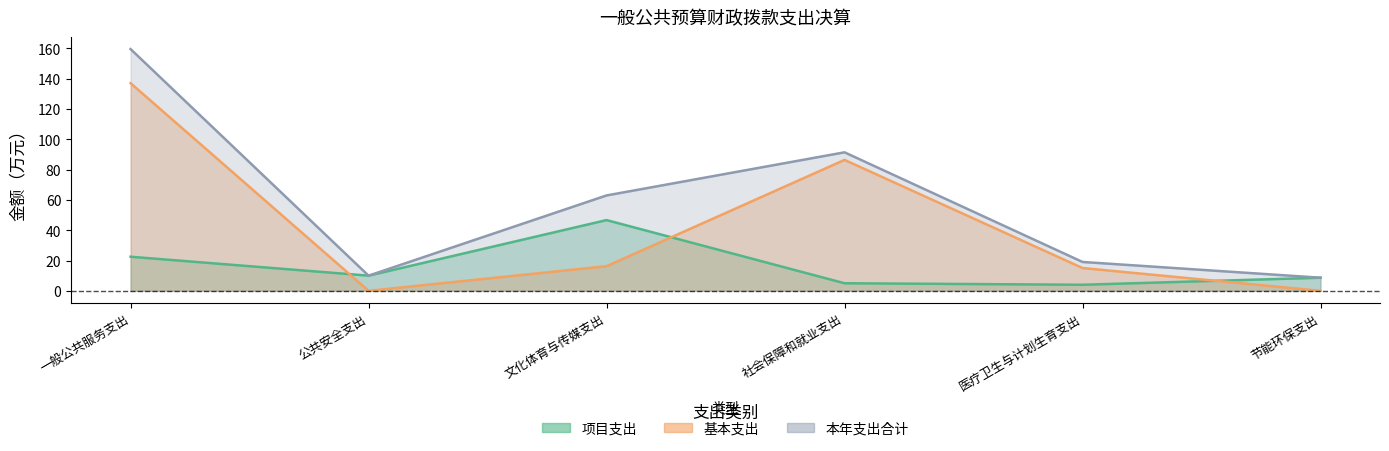

Between 公共安全支出 and 医疗卫生与计划生育支出, which is larger?

公共安全支出